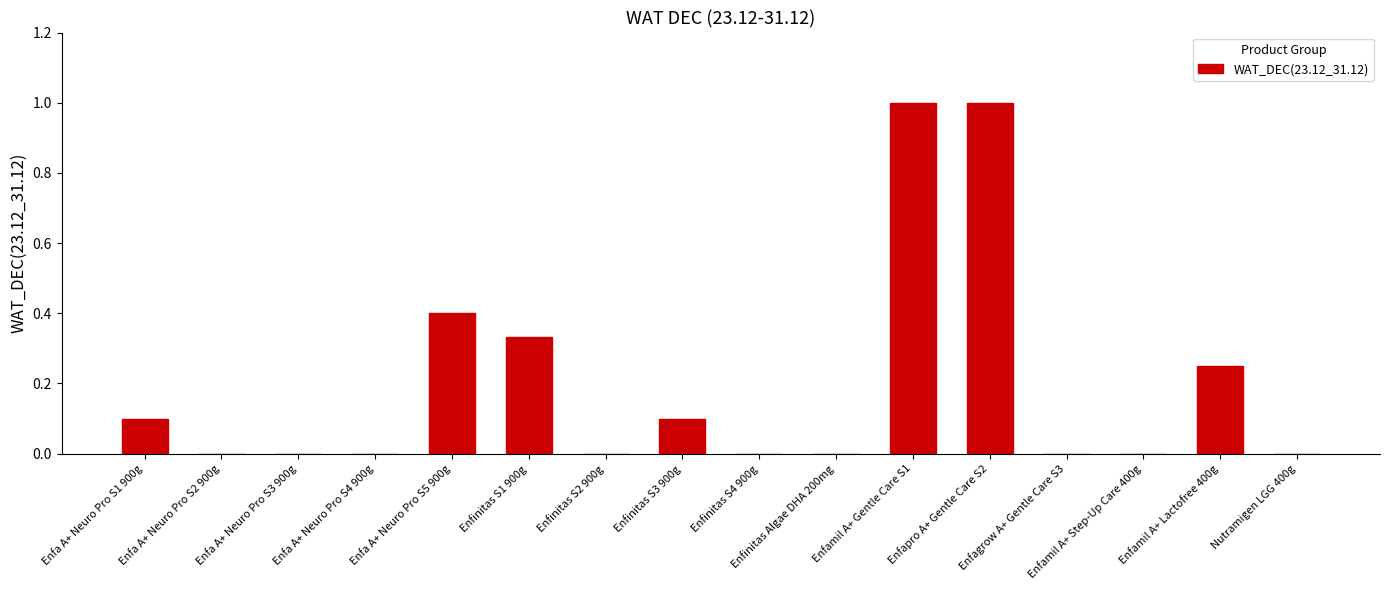

What is the greatest value displayed?

1.0